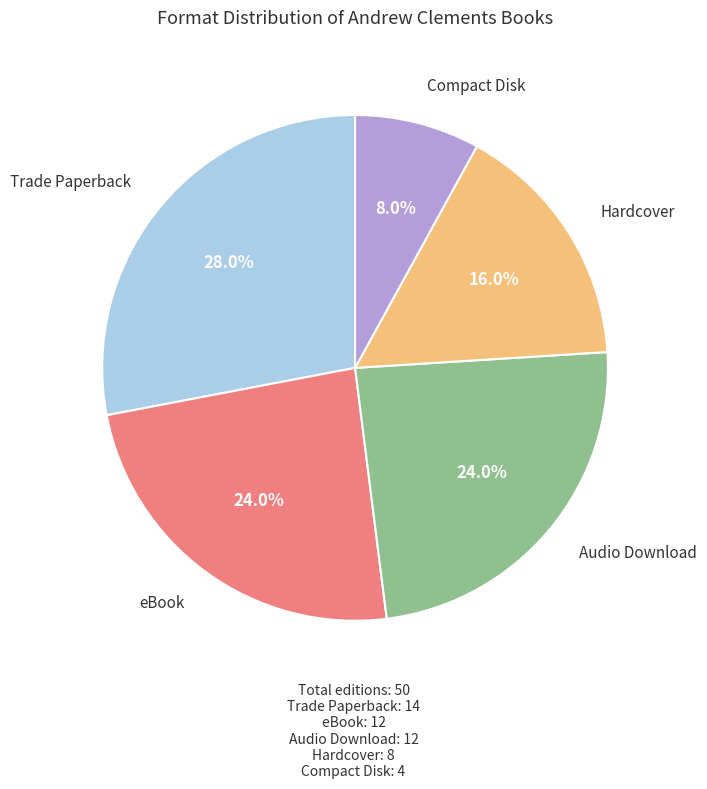

Is there any slice that represents more than half of the pie?

No